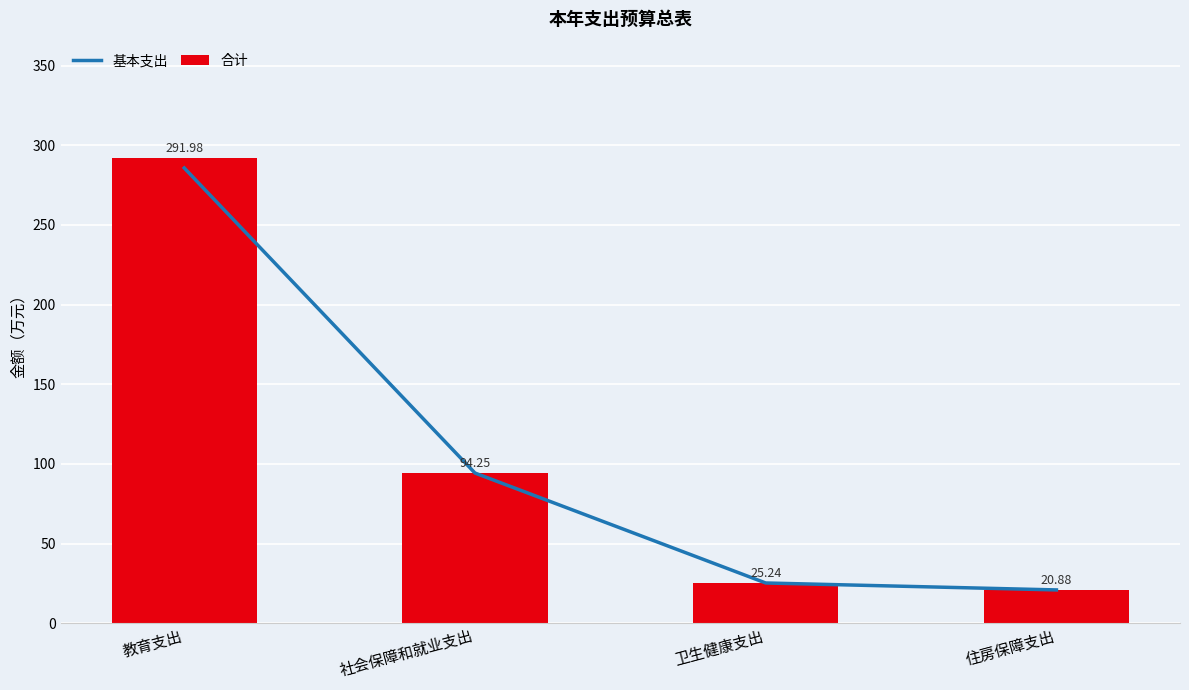

What is the minimum value for 基本支出?

20.9